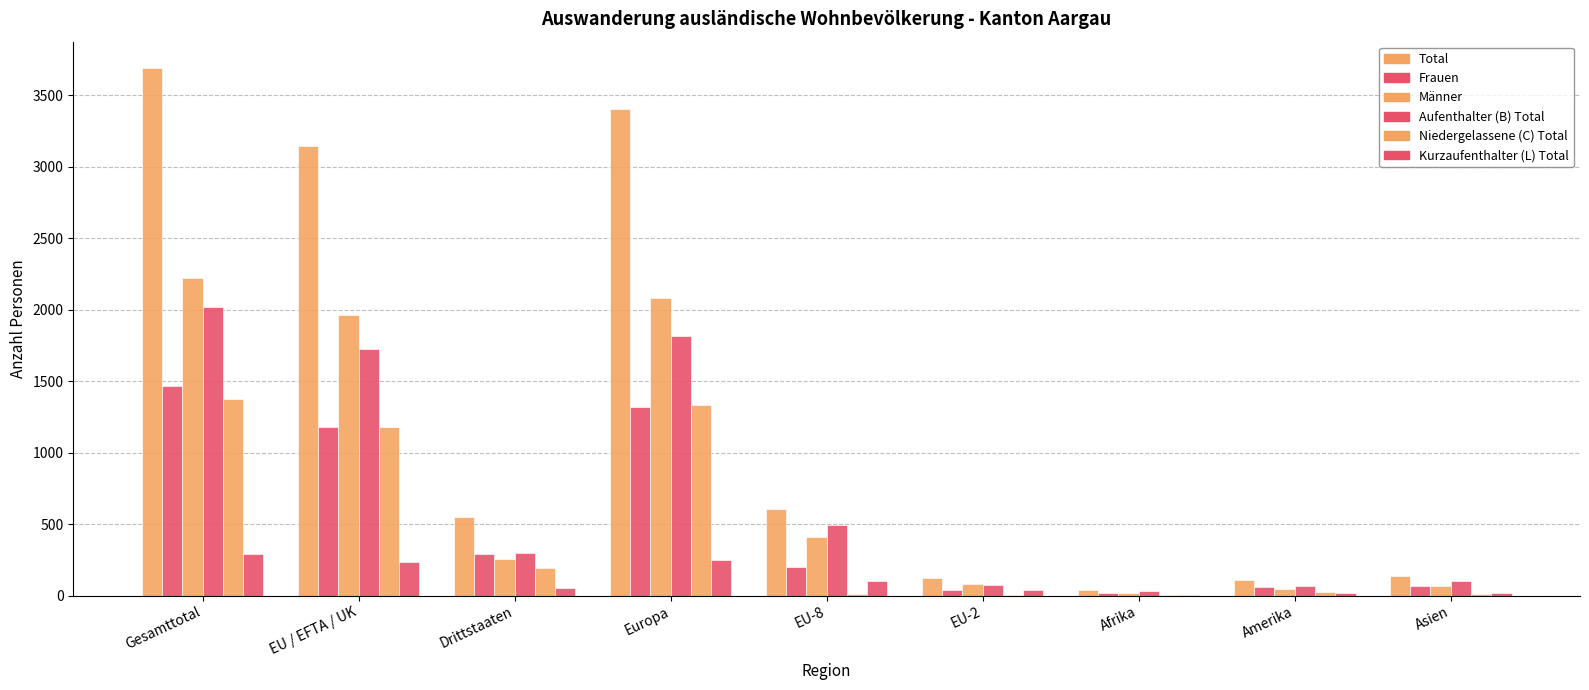

What is the difference between the maximum and second lowest values in the Niedergelassene (C) Total series?

1373